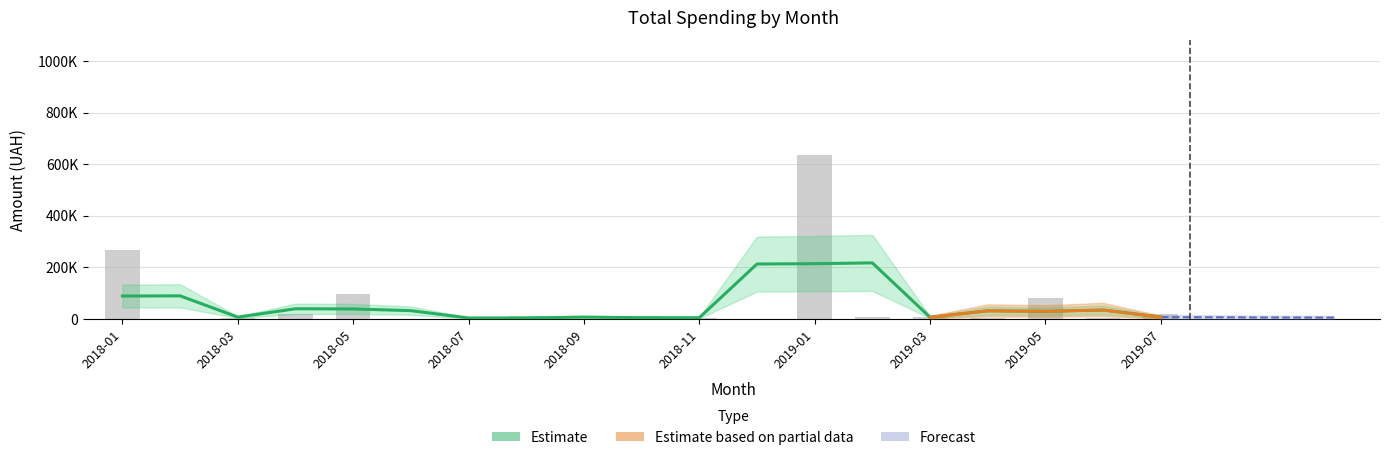

What position from the left is 13?

14